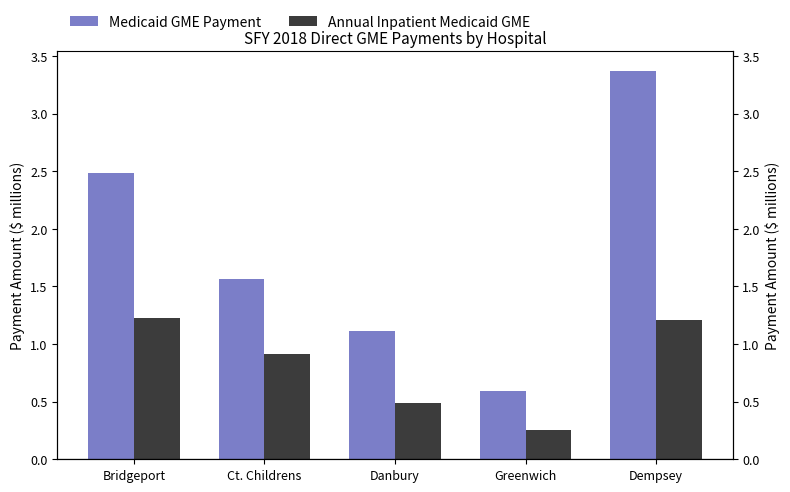

True or false: Annual Inpatient Medicaid GME has a value of 1.2 at Bridgeport.

True